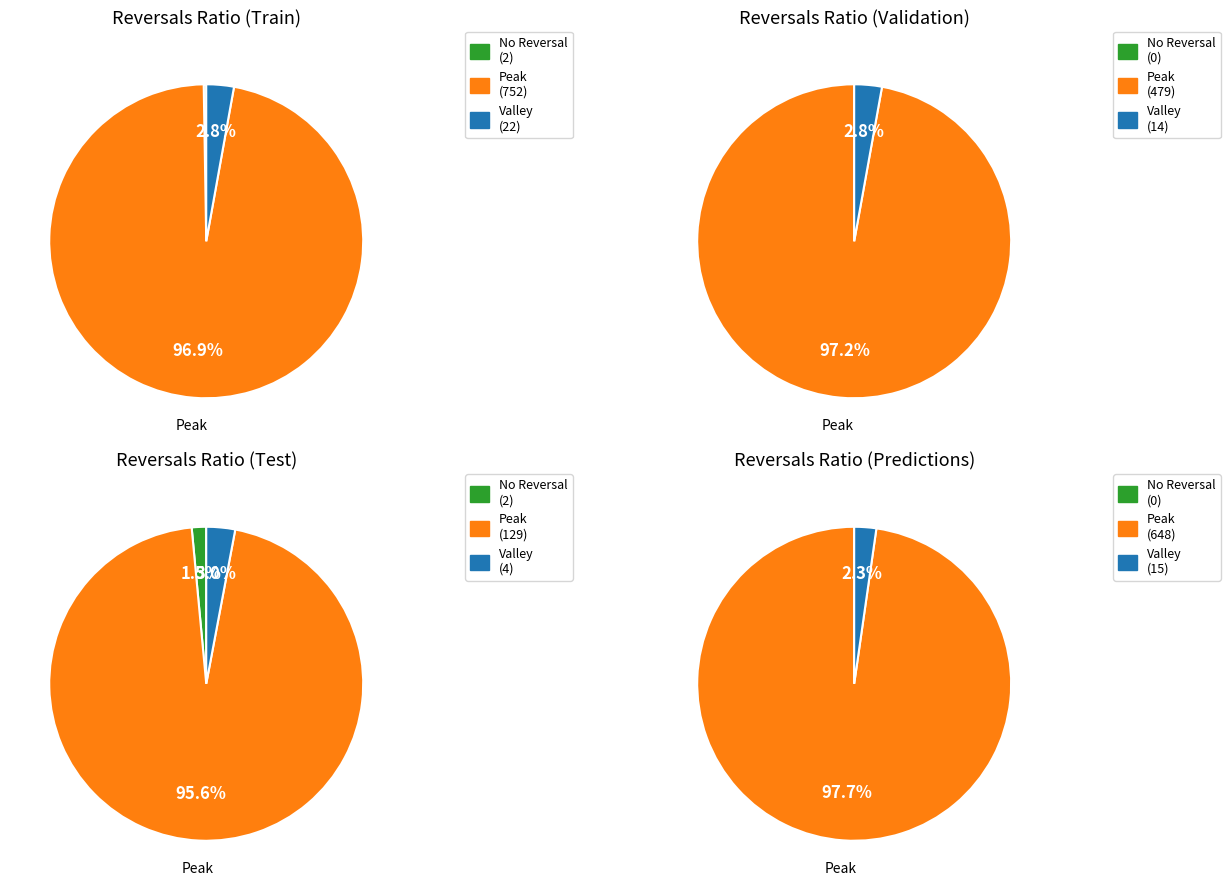

Rank the series at 1 from lowest to highest value.

No Reversal, Valley, Peak